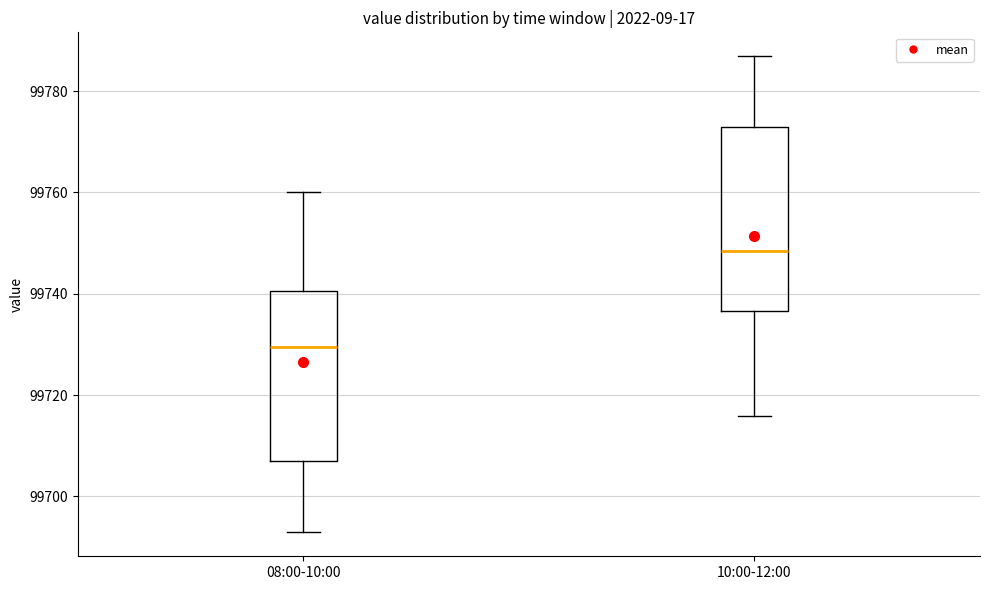

Reading left to right, transcribe this box plot: for each box, give where its median line is, the range the box spans, and where its two whiskers end, as read against the y-axis. The values are not printed on the chart, so give them approximately, as read against the axis.

08:00-10:00: median 99730, box 99706 to 99740, whiskers 99692 to 99760
10:00-12:00: median 99748, box 99736 to 99772, whiskers 99716 to 99786